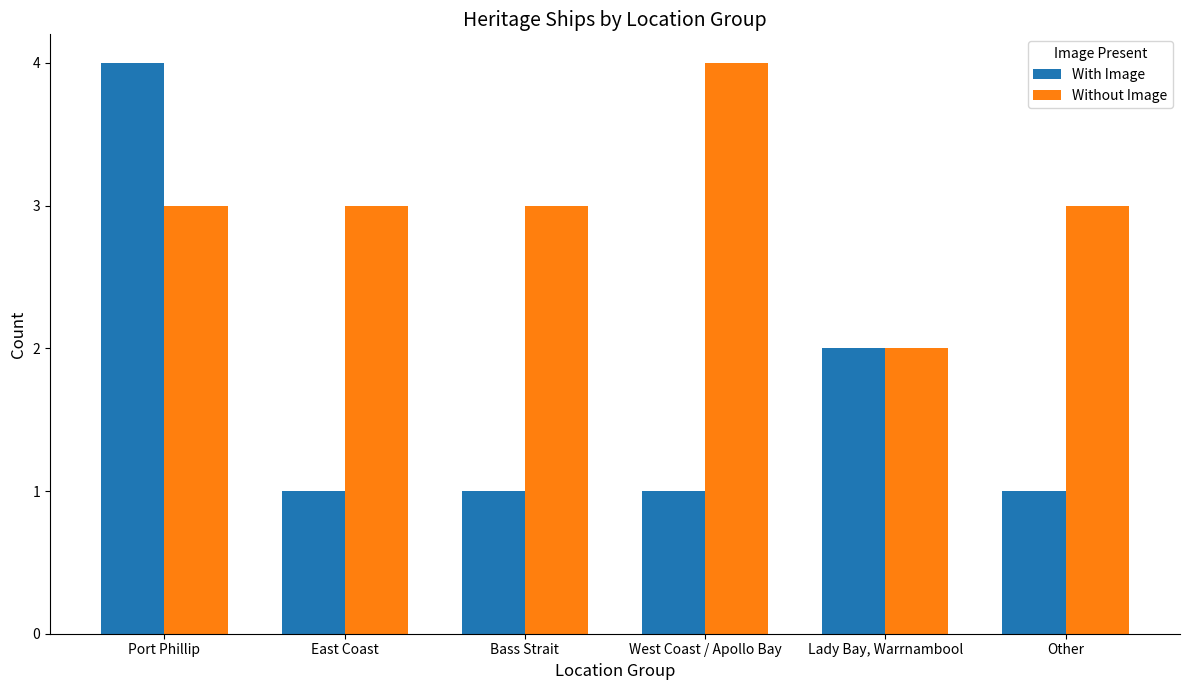

What is the spread (max minus min) of values at East Coast?

2